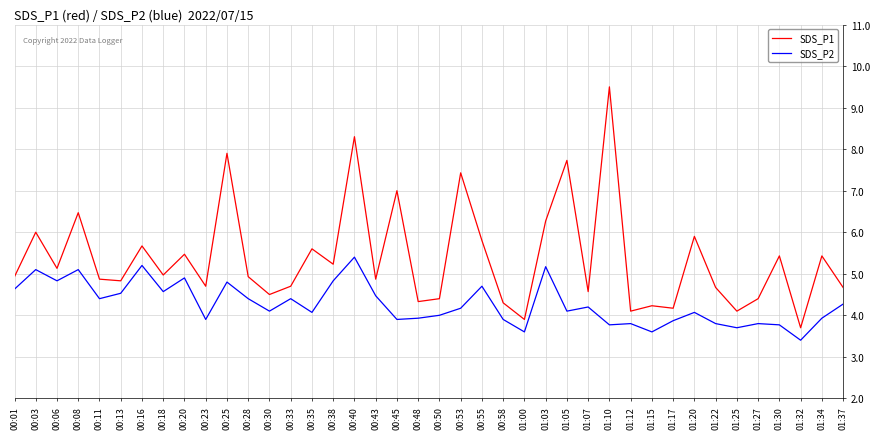

What is the difference between the maximum and second lowest values in the SDS_P1 series?

5.6